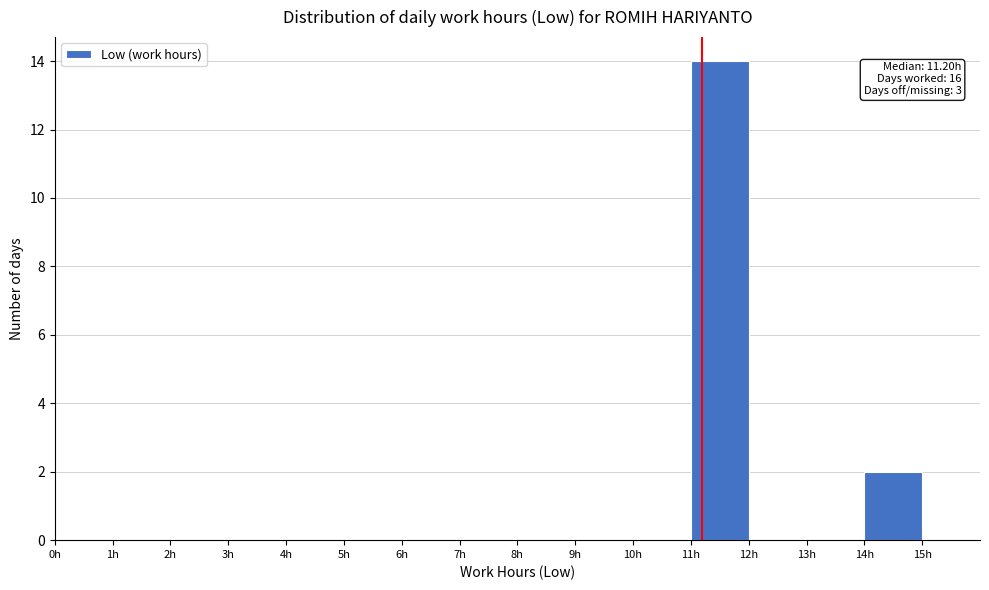

Over which range of the x-axis is the bar tallest?

11 to 12